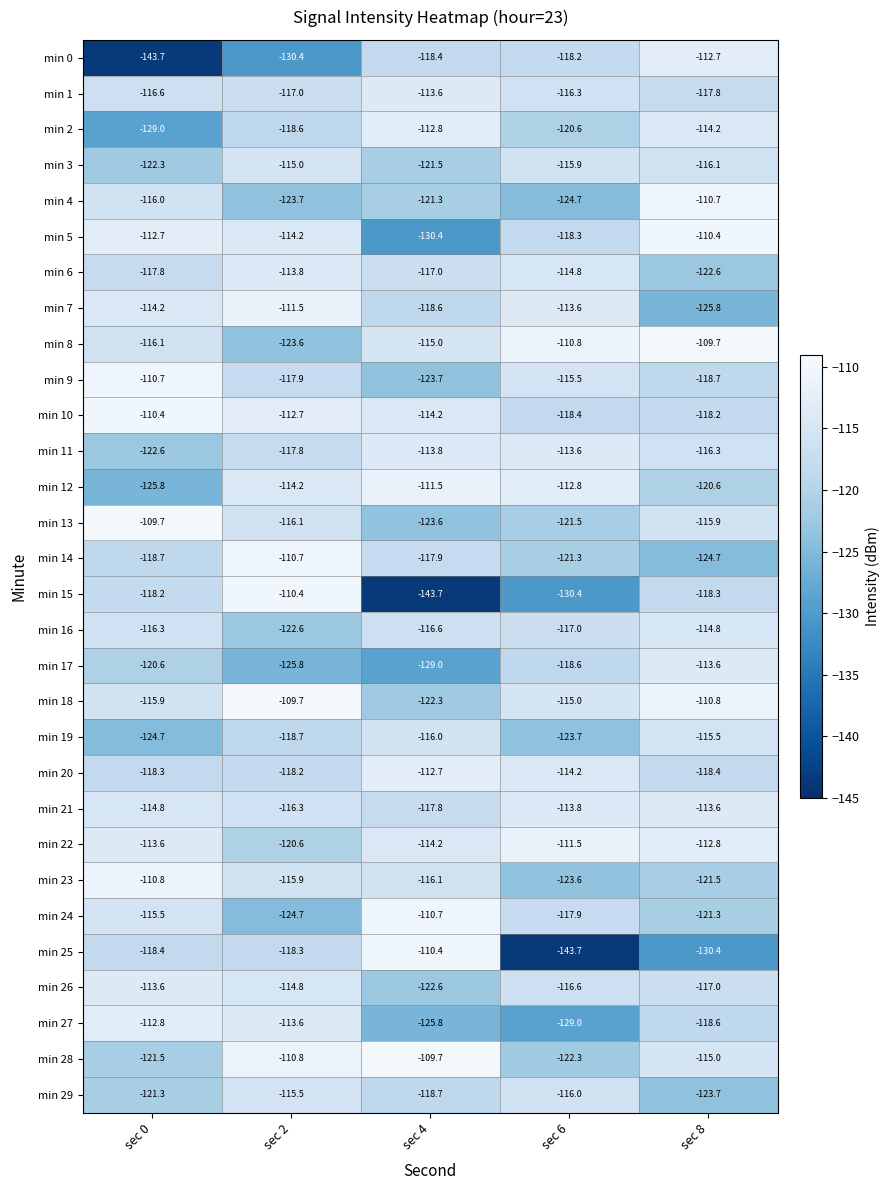

Is the value of min 26 at sec 8 greater than the value of min 3 at sec 2?

No